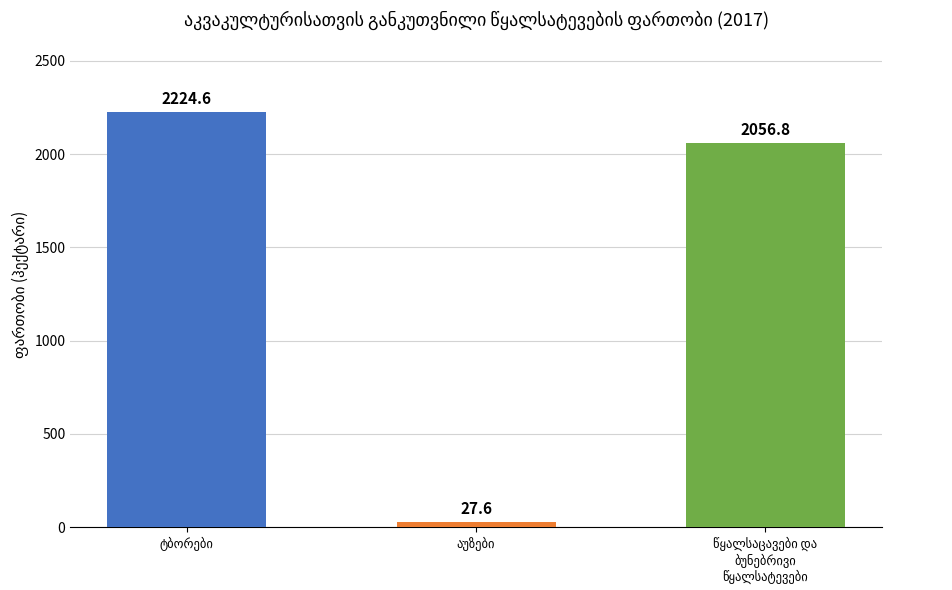

What is the average value?

1436.3